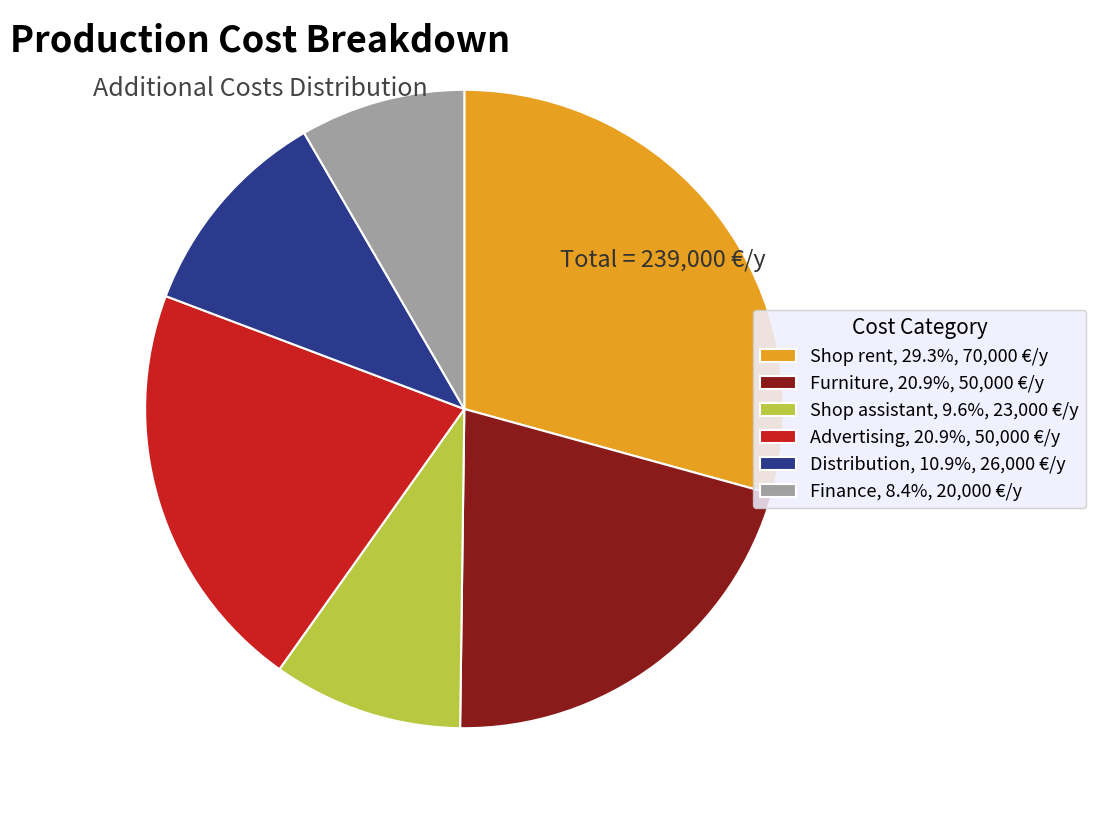

Is there a majority slice in this chart?

No